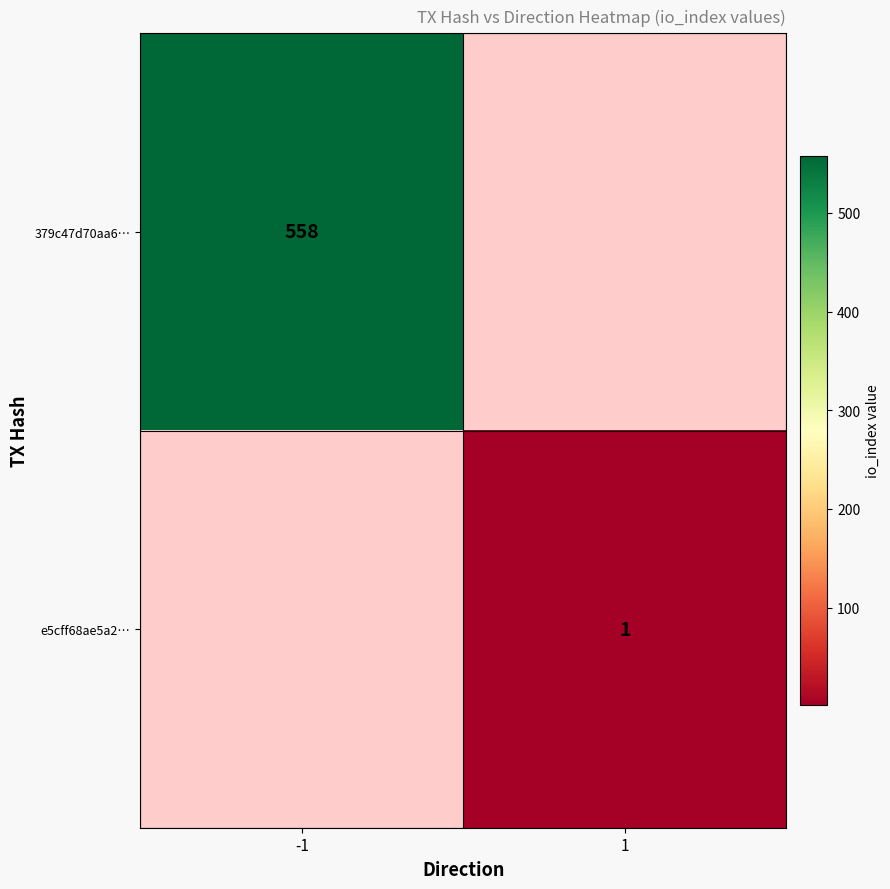

The 379c47d70aa6… series shows 558 at -1. True or false?

True